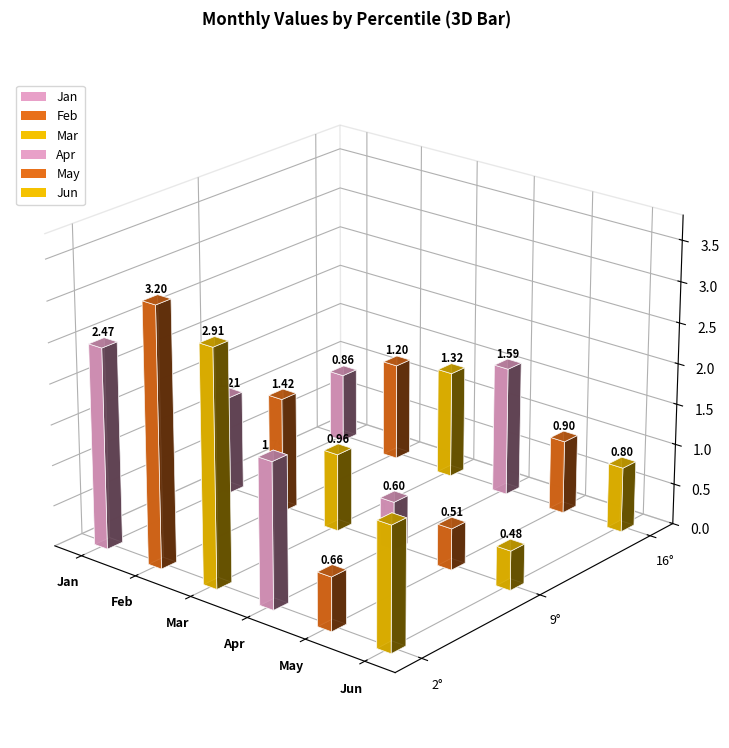

Which series has the largest total across all categories?

Feb